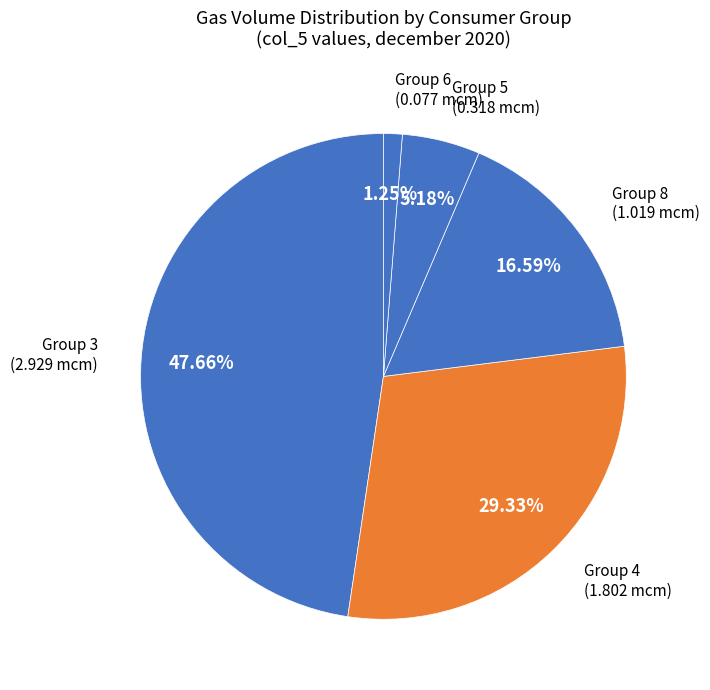

Combined, do Group 4 and Group 8 account for over 50%?

No